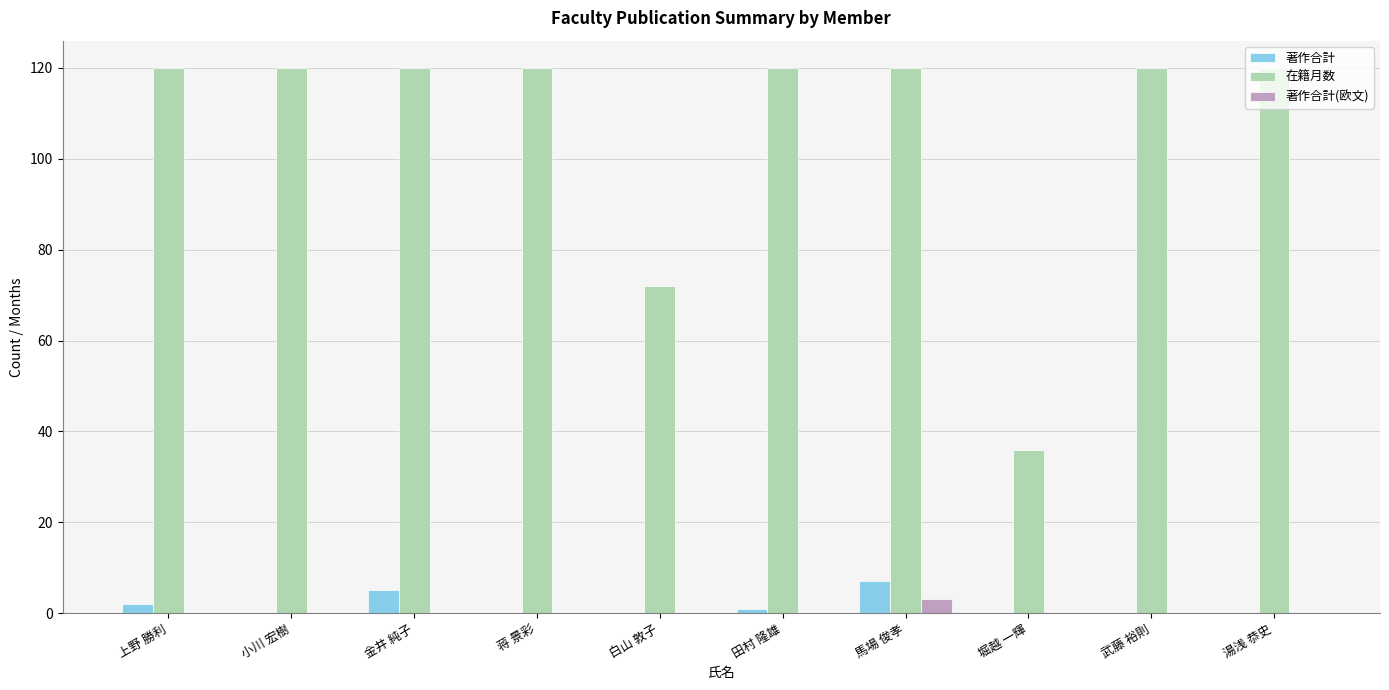

Is it true that 著作合計 equals 1 at 田村 隆雄?

True